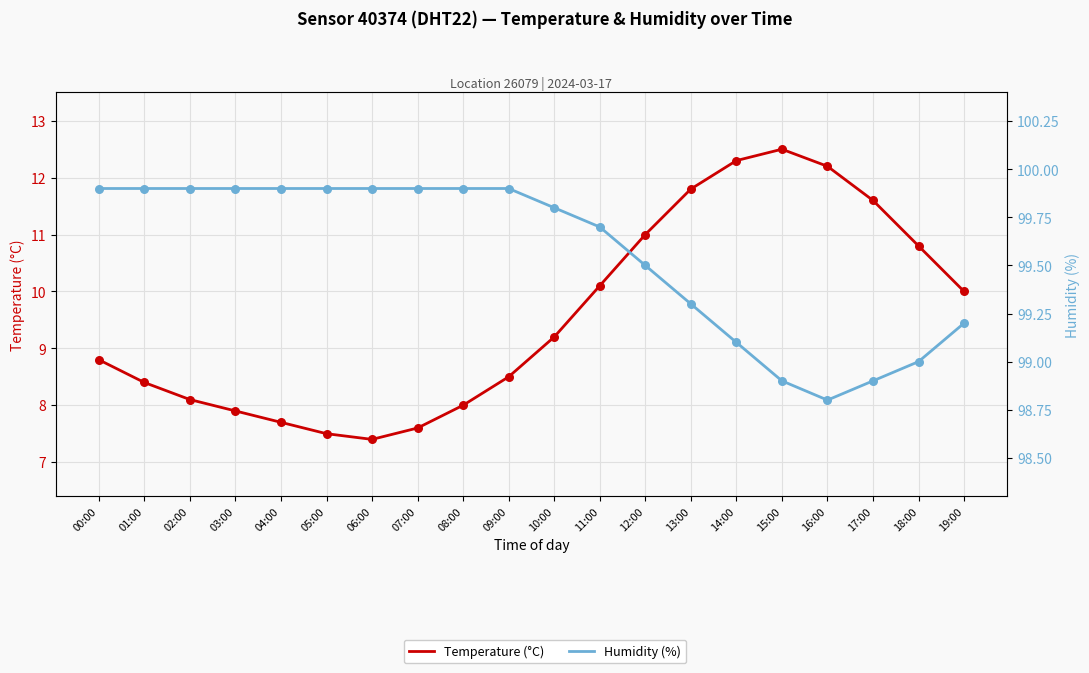

What is the total value across all series at 18:00?

109.8